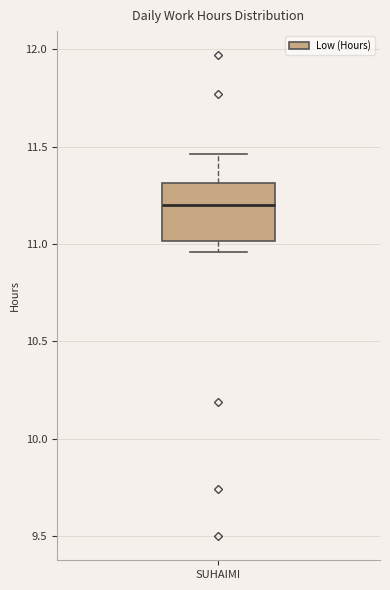

Transcribe this box plot: give where the median line is, the range the box spans, and where the two whiskers end, as read against the y-axis. The values are not printed on the chart, so give them approximately, as read against the axis.

median 11.20, box 11.00 to 11.30, whiskers 10.95 to 11.45